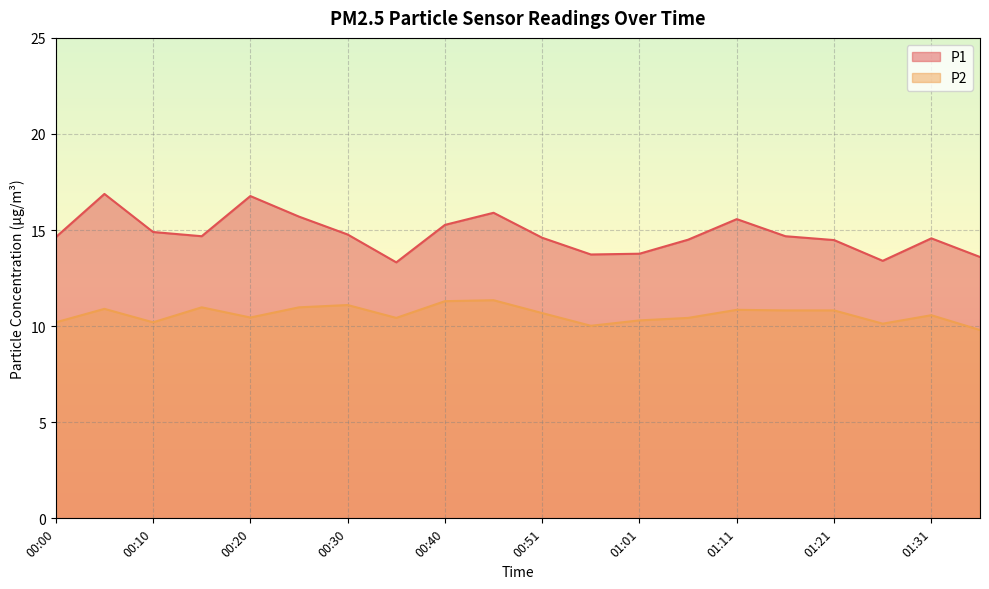

What is the total value across all series at 01:26?

23.5